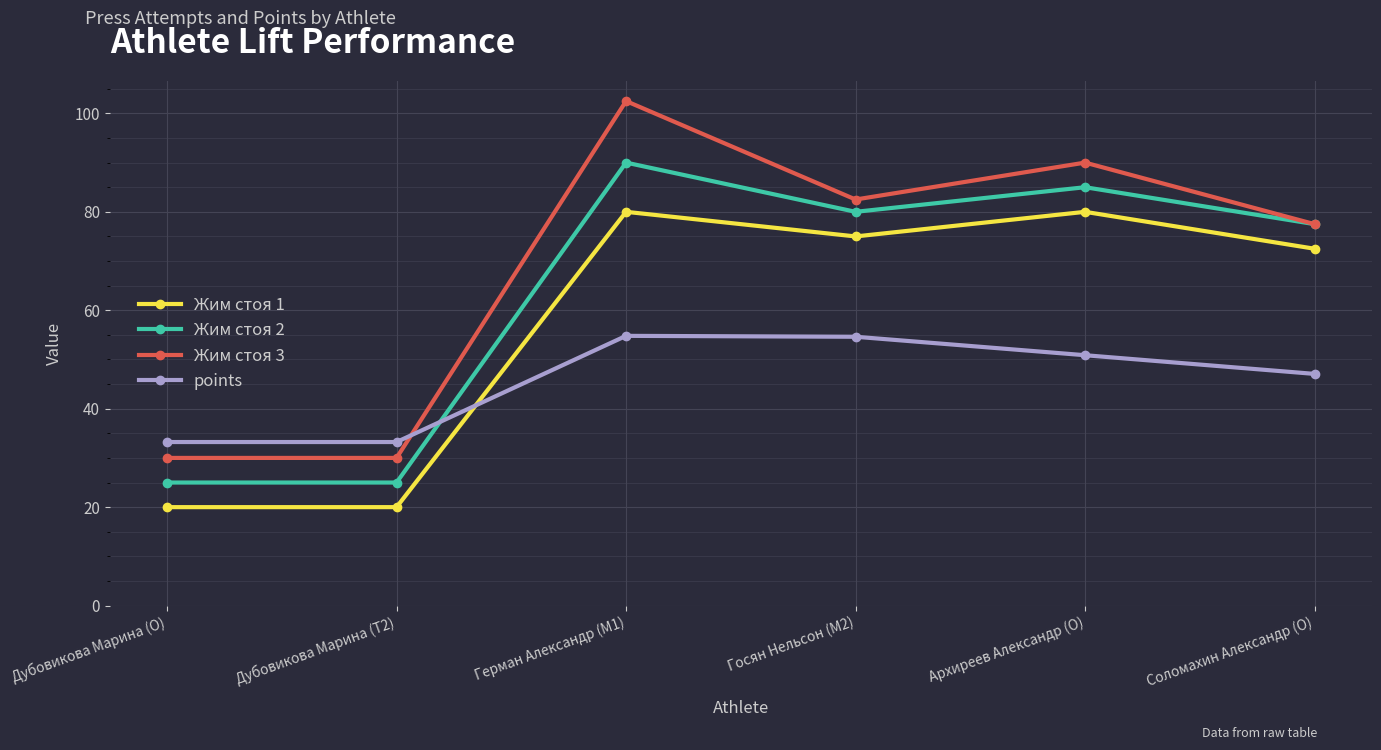

At which label is points closest to 44?

Соломахин Александр (O)